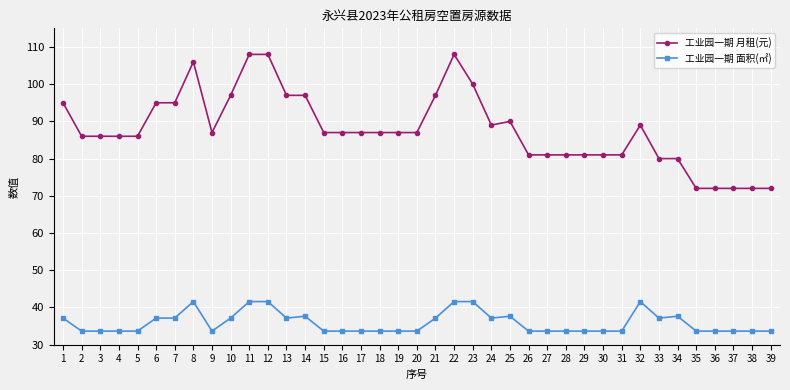

True or false: 工业园一期 月租(元) and 工业园一期 面积(㎡) intersect in this chart.

False